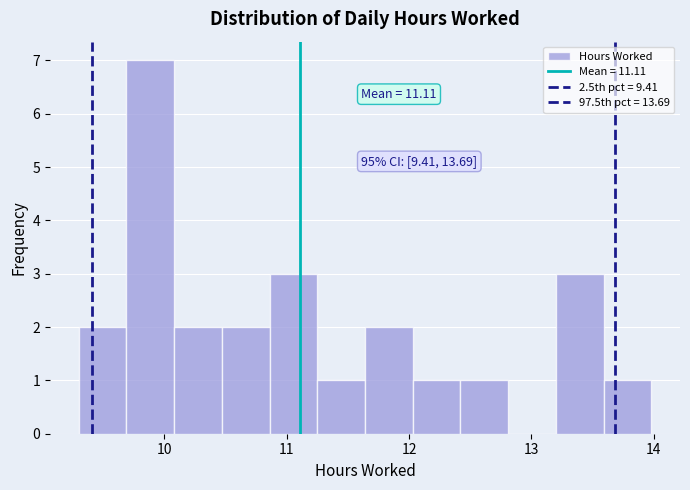

Around what value on the x-axis is the tallest bar? Give the approximate position of its centre, as read against the axis.

9.9